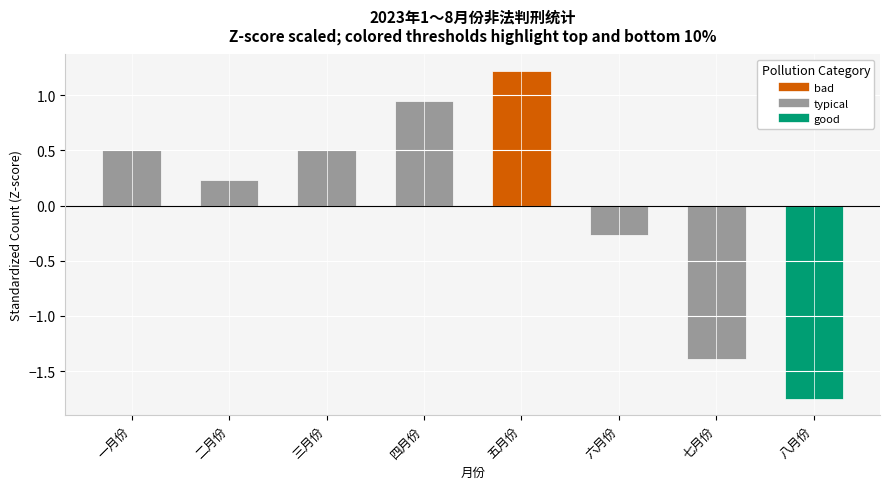

What is the value of the 5th bar from the left?

1.2